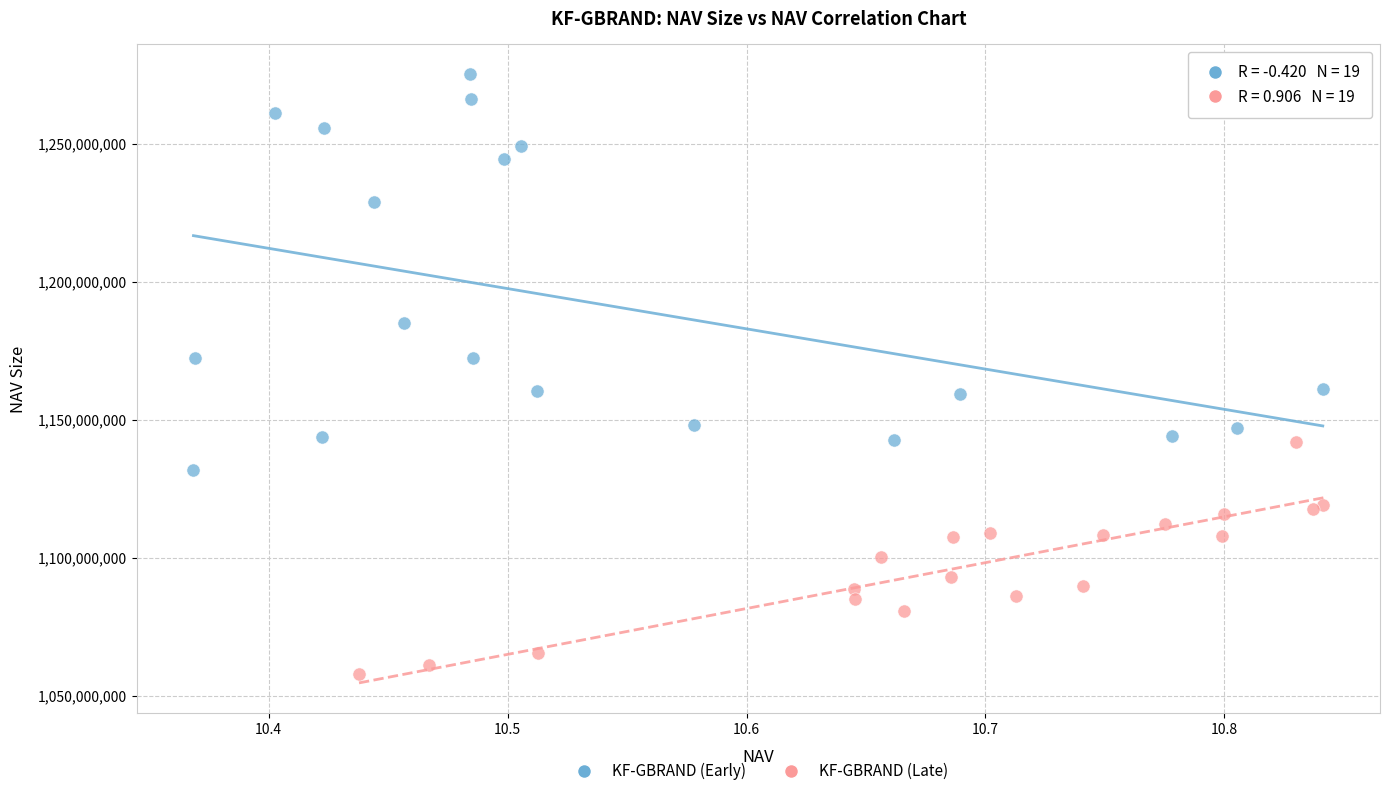

Which series reaches the maximum Y coordinate?

KF-GBRAND (Early)